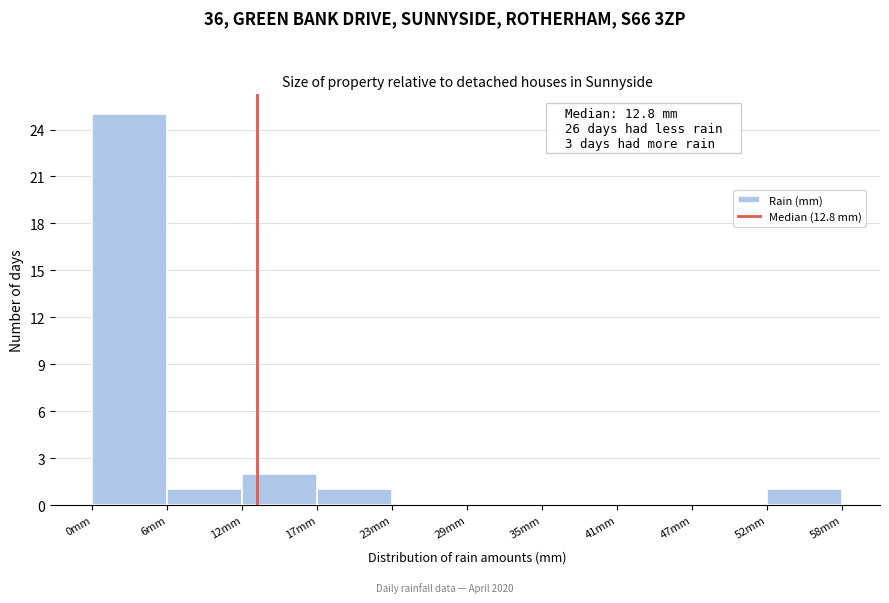

Which range on the x-axis has the tallest bar?

0 to 6